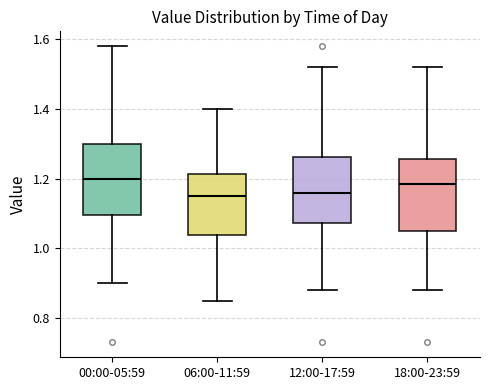

Where does the median line of the box for 00:00-05:59 sit on the y-axis? The values are not printed on the chart, so give them approximately, as read against the axis.

1.20